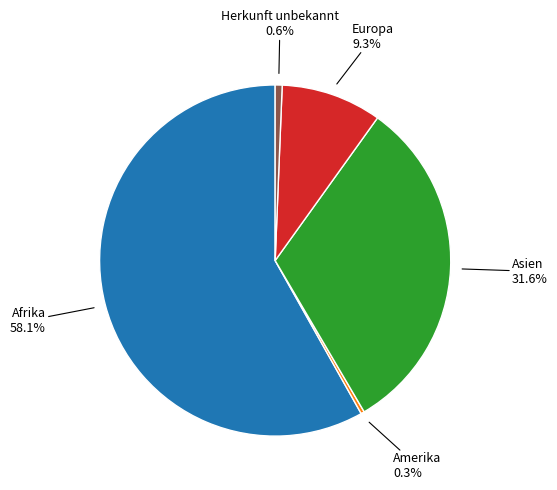

Is there a majority slice in this chart?

Yes